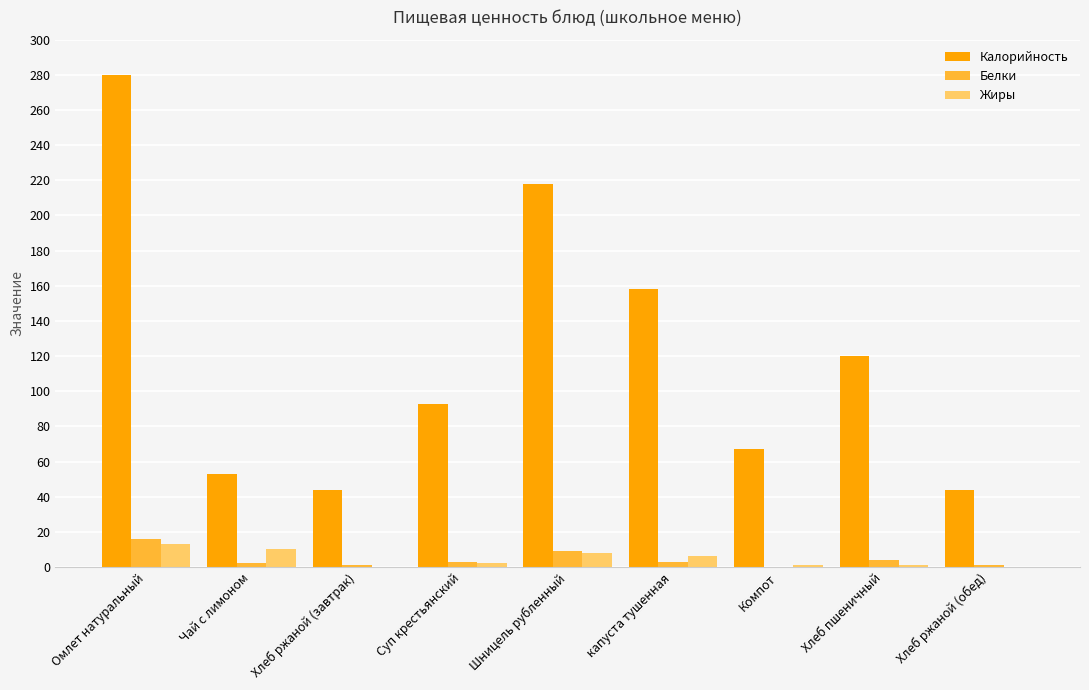

How many groups of bars are there?

9